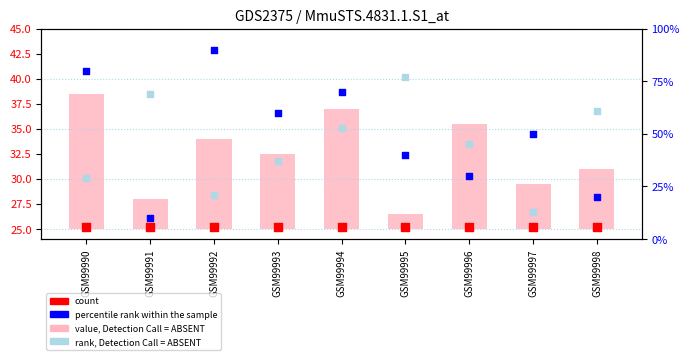

Which series has the largest Y range (max minus min)?

percentile rank within the sample